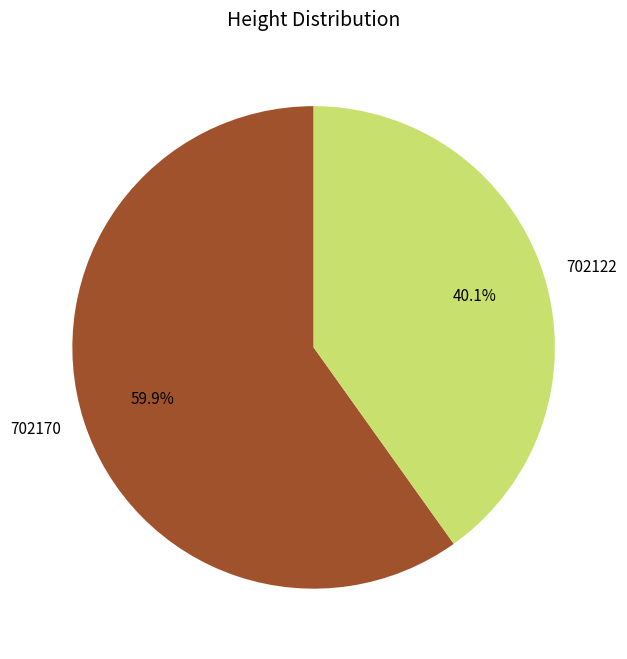

To the nearest percent, what percentage of the pie is 702122?

40%